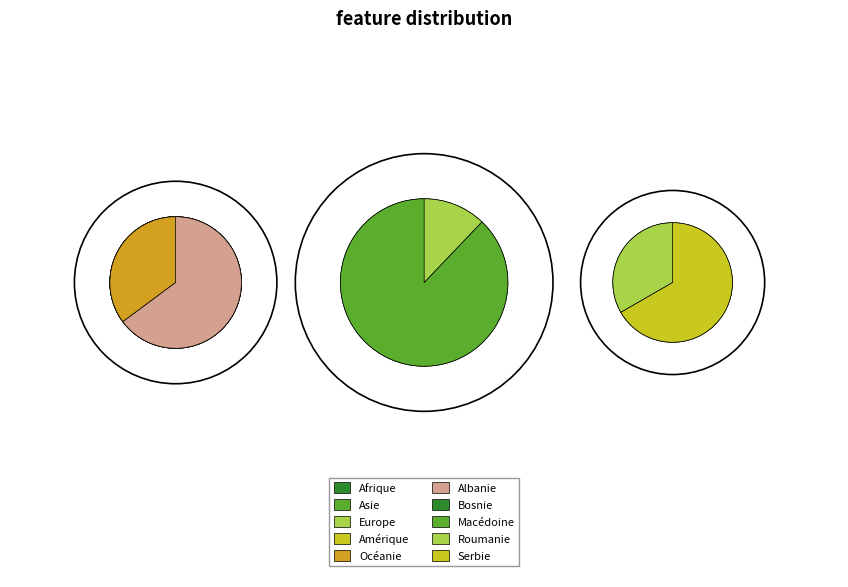

To the nearest percent, what is the average slice percentage?

17%